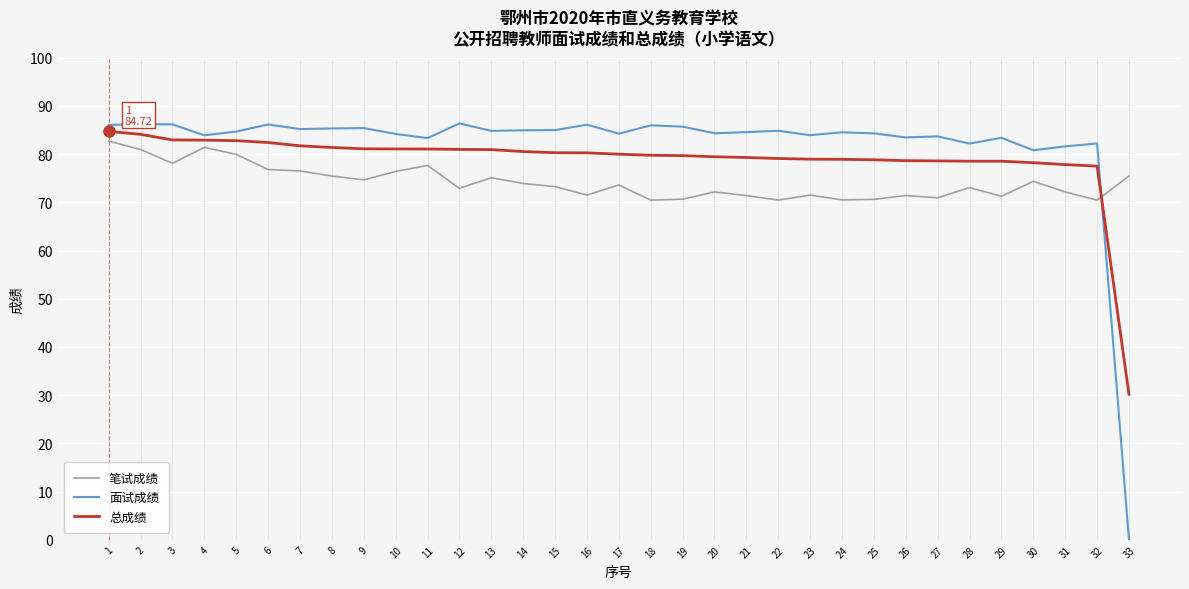

Is it true that 总成绩 equals 26.6 at 3?

False